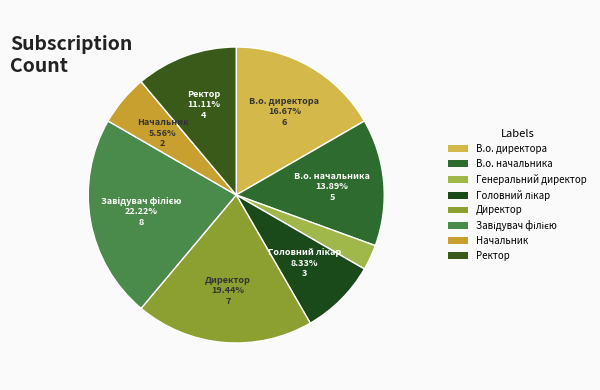

Is it true that Завідувач філією is 35% of the pie?

False